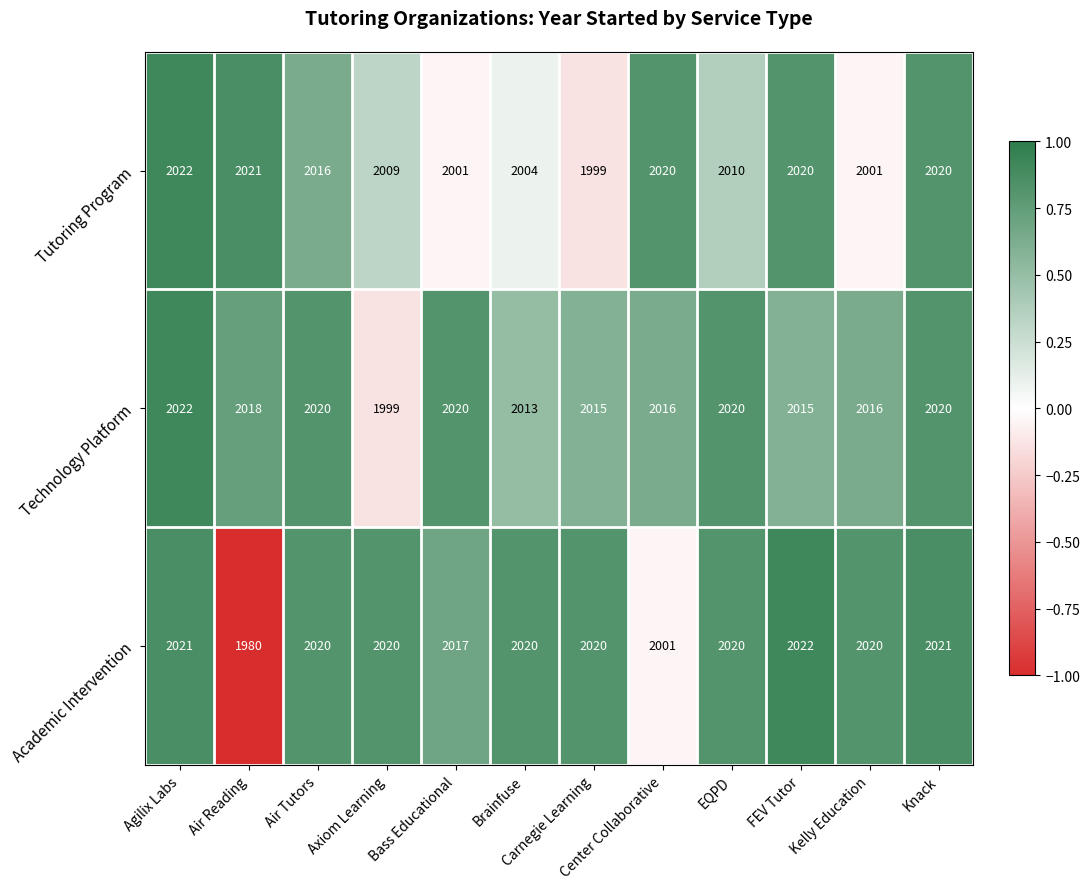

What value does the Academic Intervention series have at Carnegie Learning, to the nearest 5?

2020